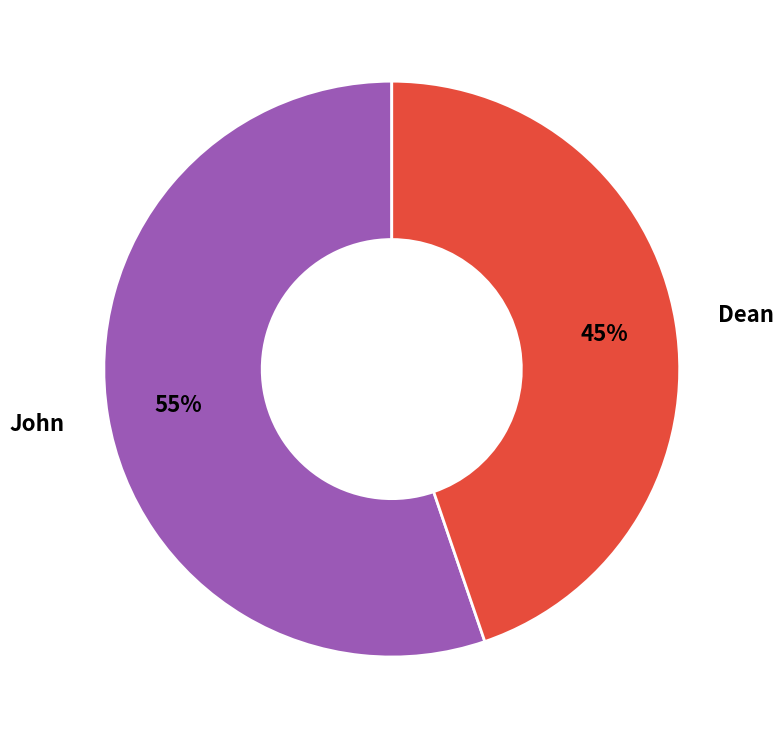

To the nearest percent, what is the combined percentage of John and Dean?

100%